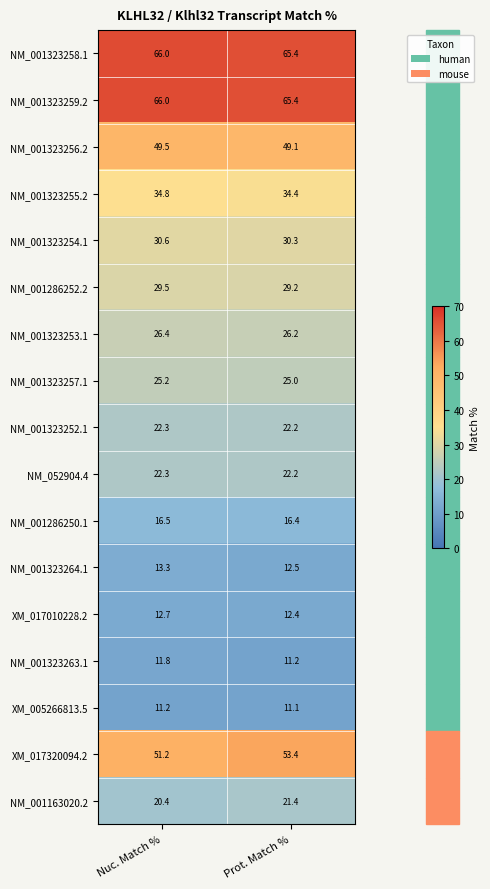

What is the difference between the NM_001323259.2 values at Nuc. Match % and Prot. Match %?

0.6